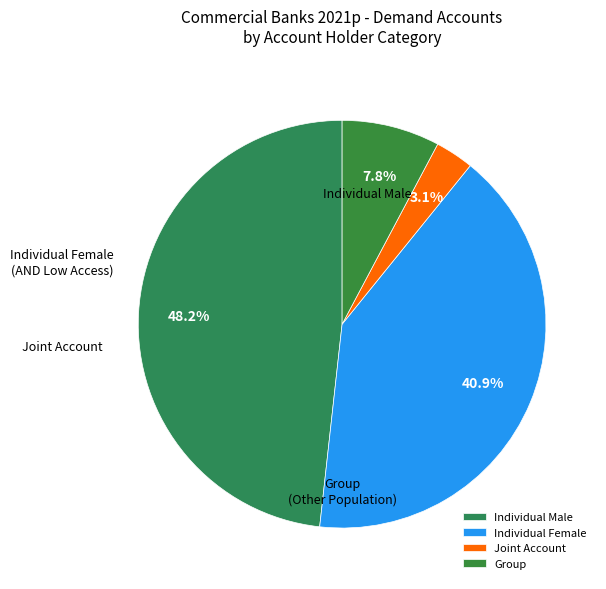

Do Individual Female and Individual Male together represent more than half of the pie?

Yes